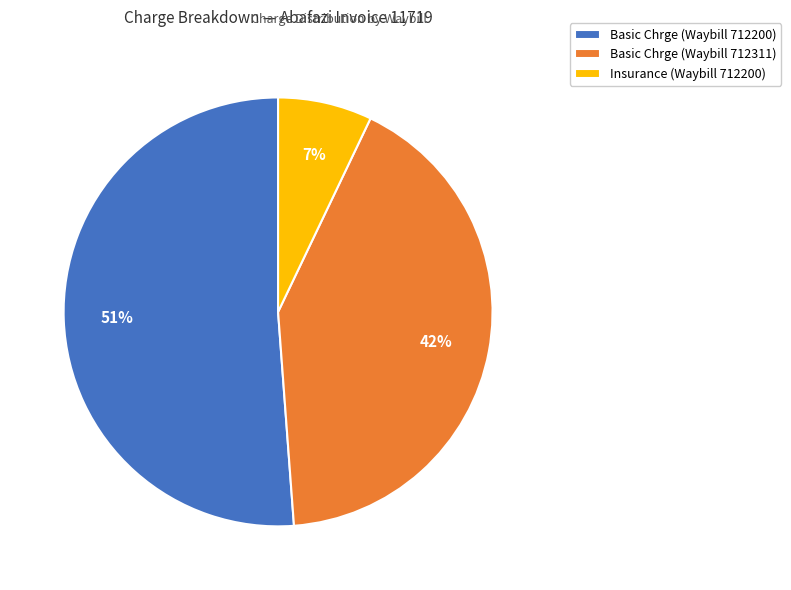

To the nearest percent, what is the difference between the largest and smallest slice percentages?

44%